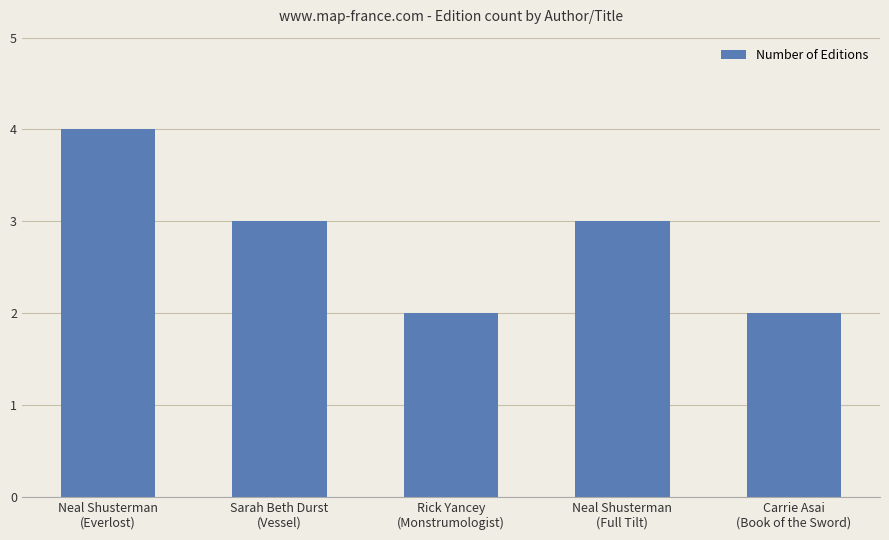

Count the values in the range 2 to 3.

4